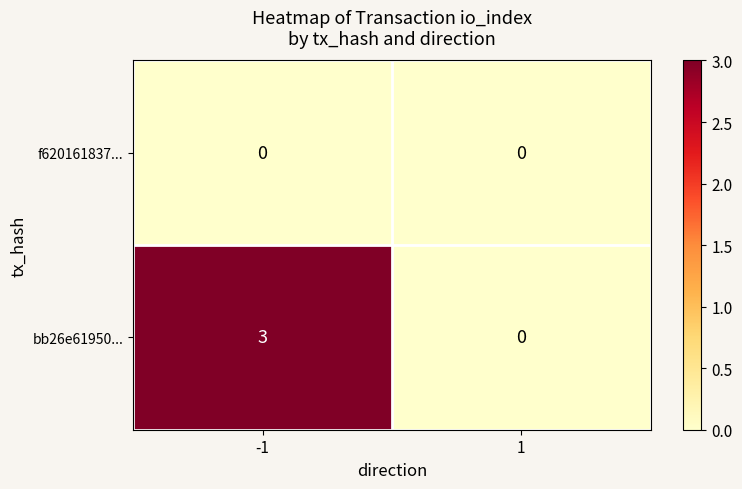

What is the sum of the bb26e61950... values at -1 and 1?

3